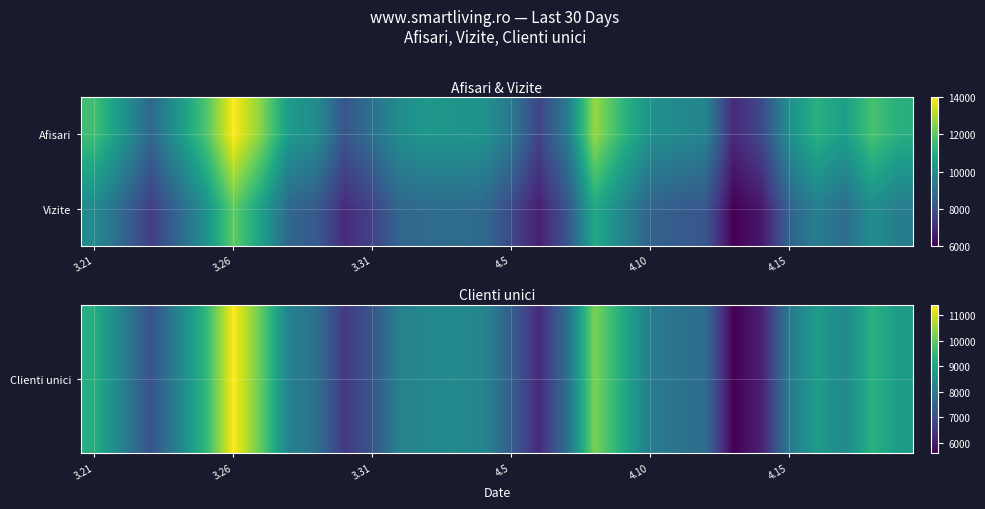

List the series in order of their peak value, highest first.

Vizite, Clienti unici